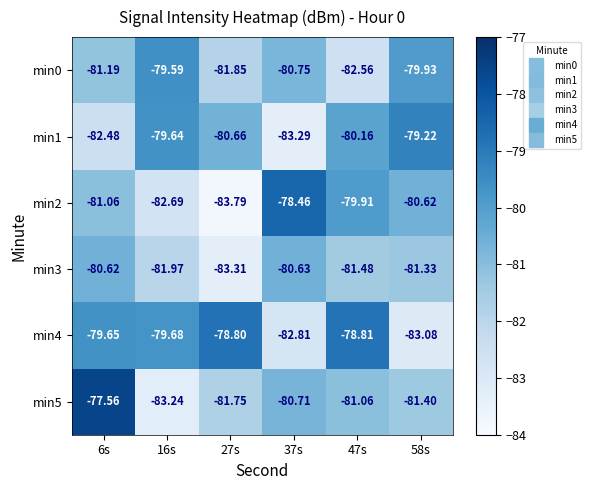

Is the value of min4 at 37s greater than the value of min3 at 47s?

No